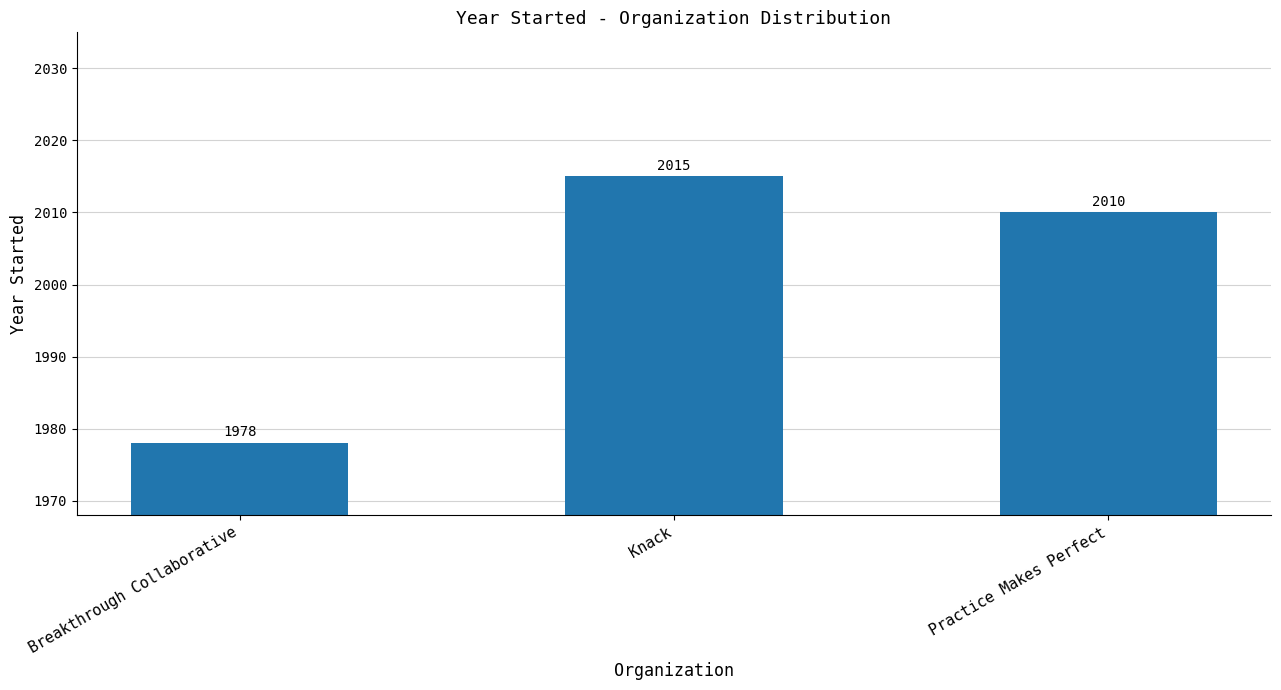

How many values are between 1978 and 2015?

3